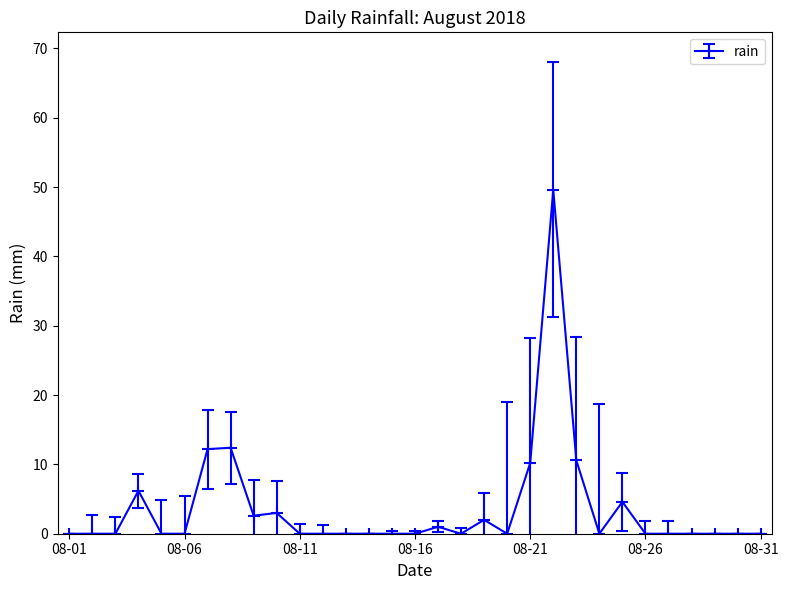

True or false: there are more than 1 points higher than both neighbors.

True